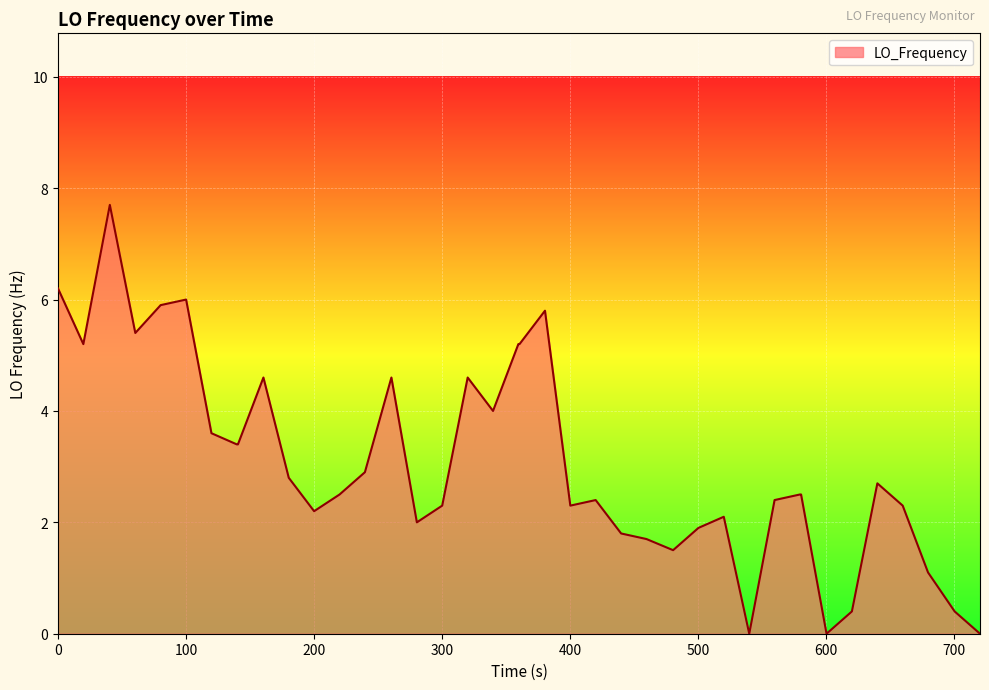

What is the difference between the maximum and minimum values?

7.7